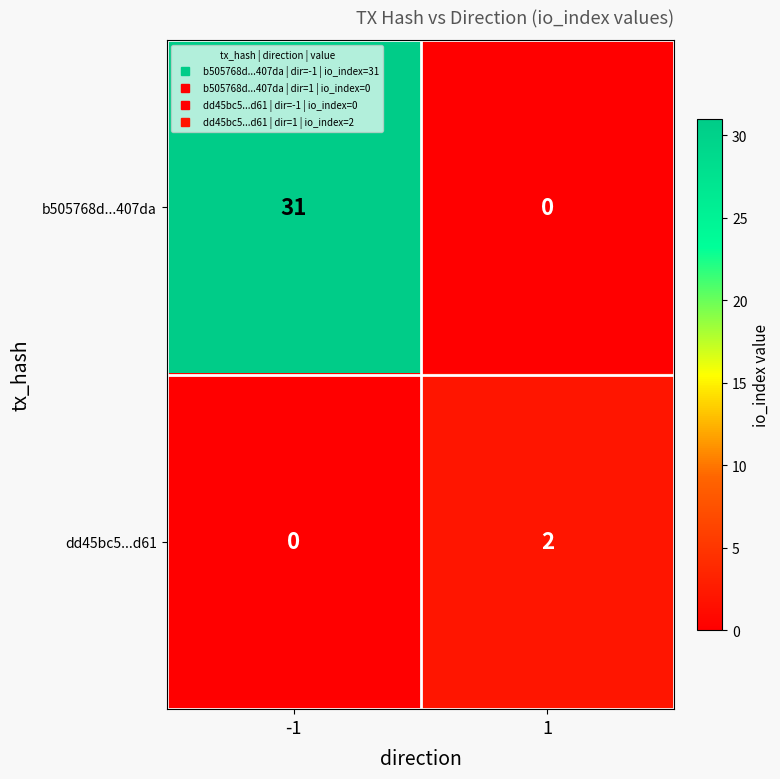

Between -1 and 1, which series saw the biggest shift?

b505768d...407da